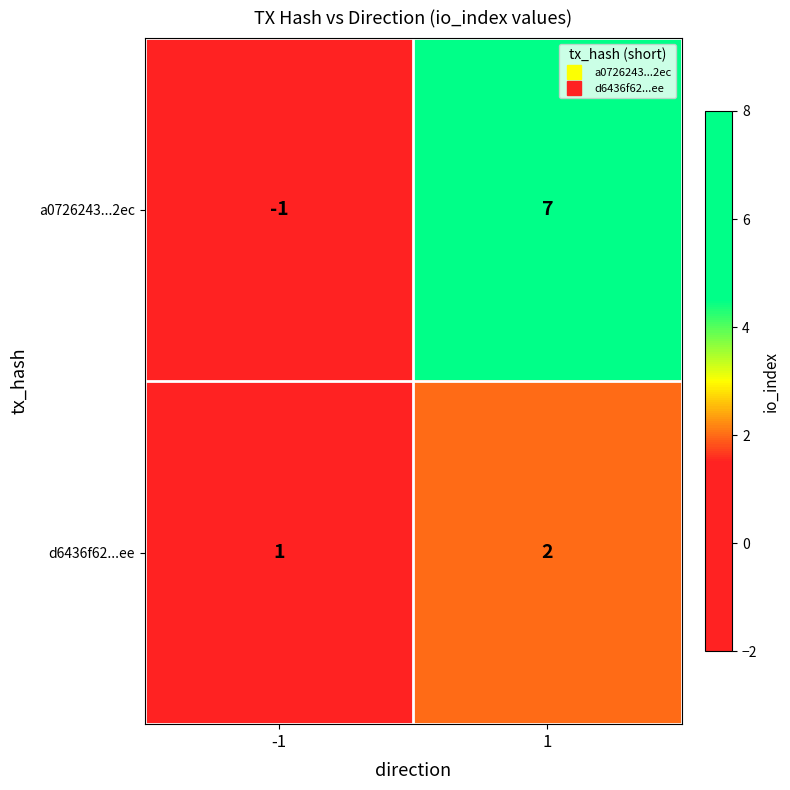

What is the difference between the maximum and minimum values in the a0726243...2ec series?

8